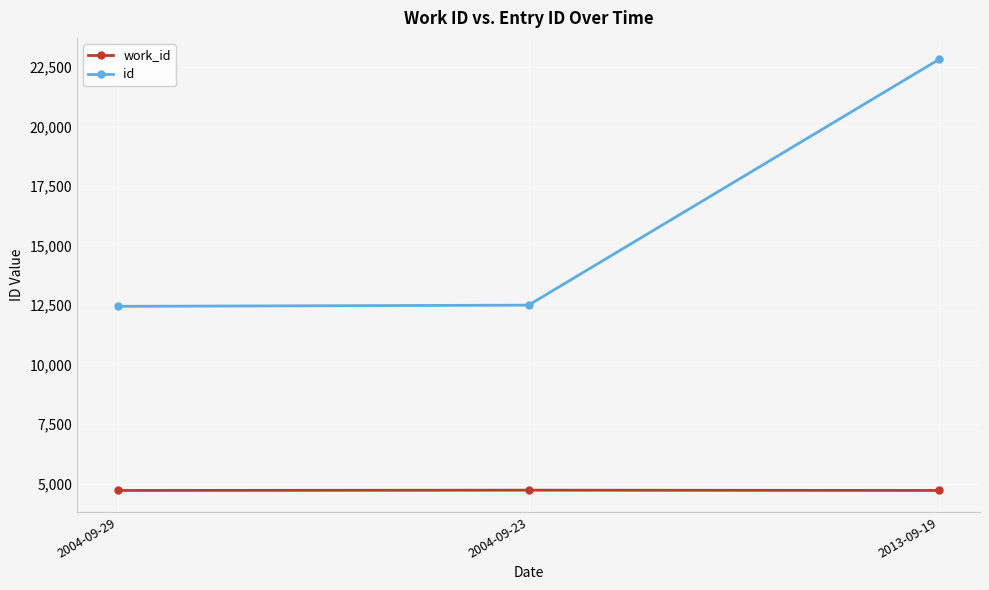

How many lines are shown in the chart?

2